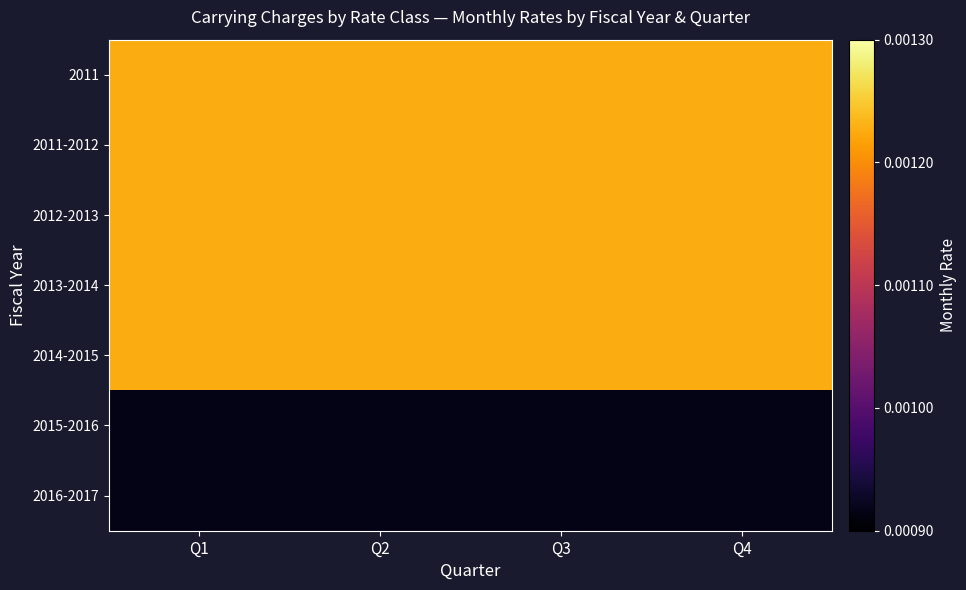

Reading left to right, transcribe all the data shown in this chart.

2011: Q1=0.0	Q2=0.0	Q3=0.0	Q4=0.0
2011-2012: Q1=0.0	Q2=0.0	Q3=0.0	Q4=0.0
2012-2013: Q1=0.0	Q2=0.0	Q3=0.0	Q4=0.0
2013-2014: Q1=0.0	Q2=0.0	Q3=0.0	Q4=0.0
2014-2015: Q1=0.0	Q2=0.0	Q3=0.0	Q4=0.0
2015-2016: Q1=0.0	Q2=0.0	Q3=0.0	Q4=0.0
2016-2017: Q1=0.0	Q2=0.0	Q3=0.0	Q4=0.0